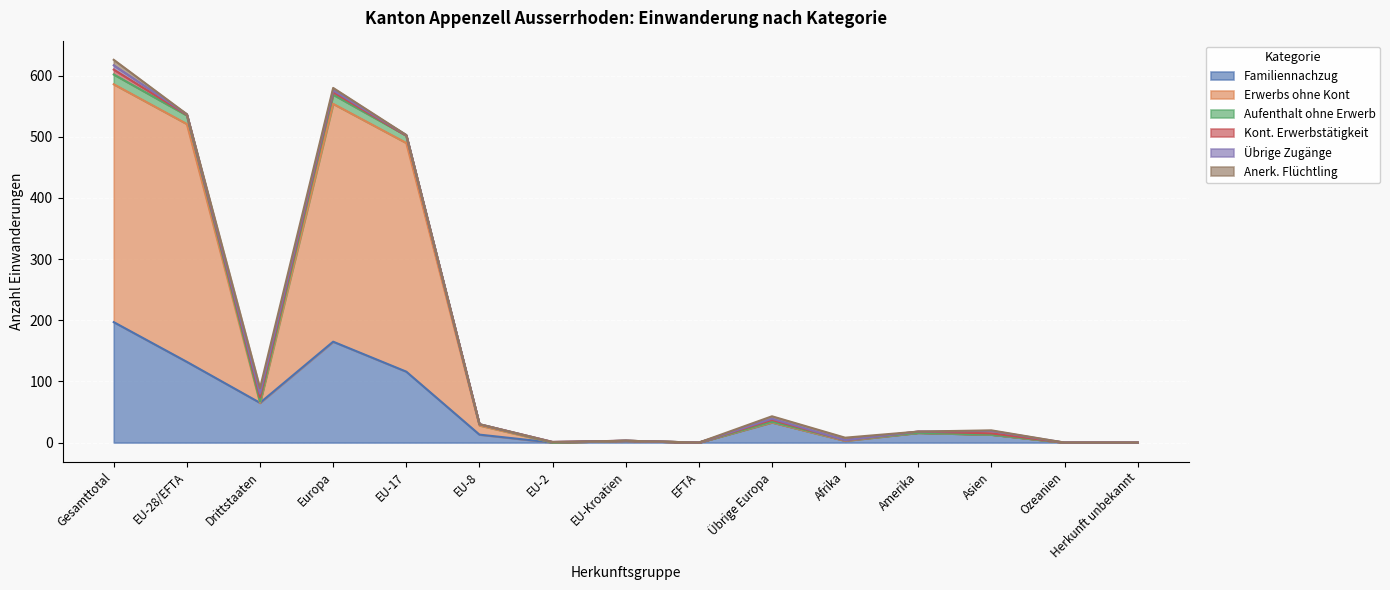

At which label does Familiennachzug reach its peak?

Gesamttotal